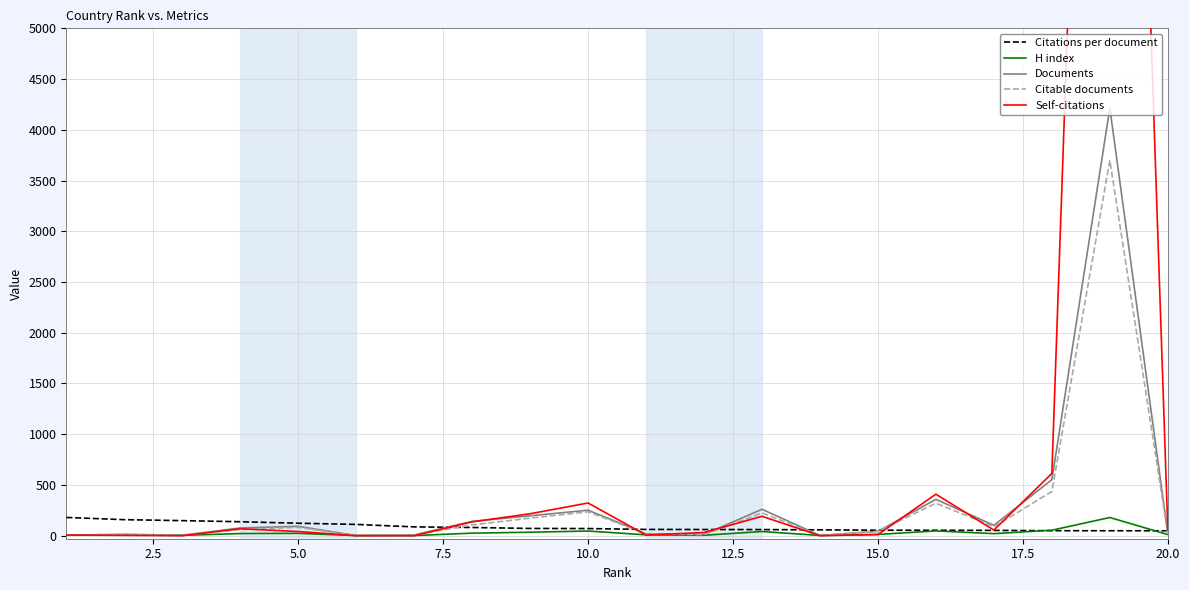

After their last crossing, which series has the higher values: Self-citations or Documents?

Self-citations